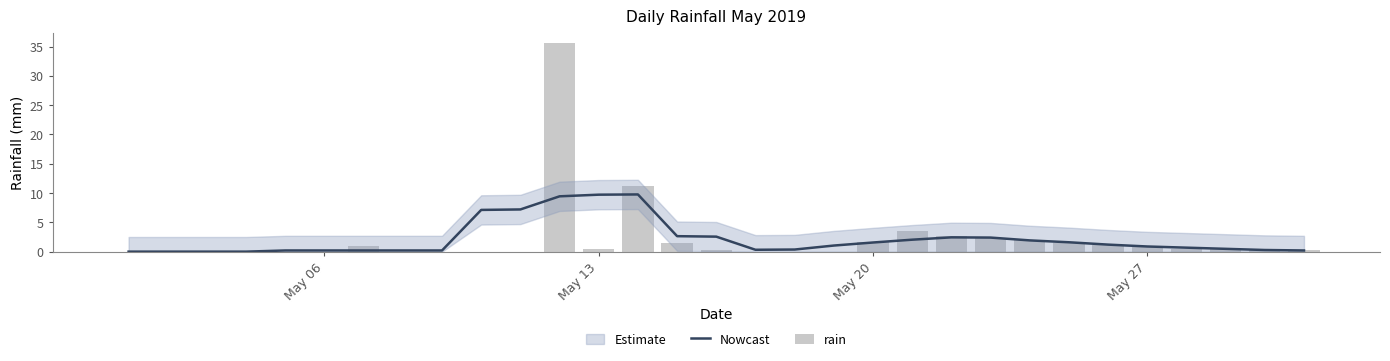

What is the highest value of the Nowcast series?

9.8